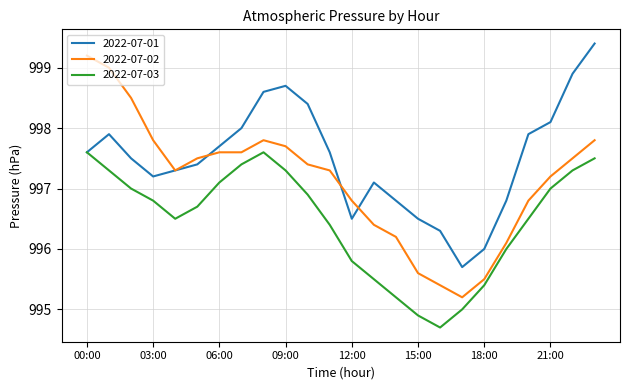

List the series in order of their overall mean, lowest first.

2022-07-03, 2022-07-02, 2022-07-01